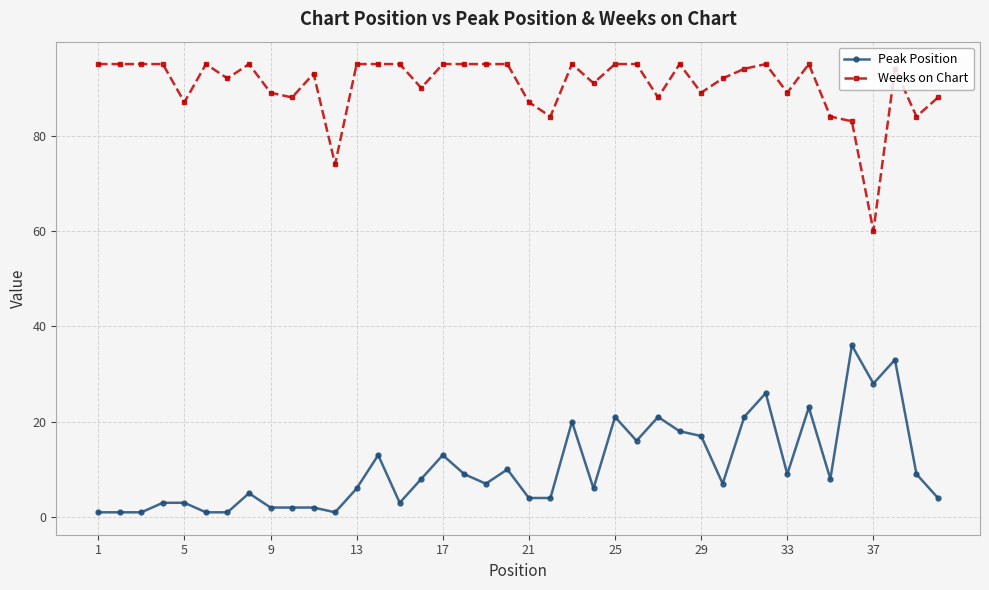

True or false: Peak Position and Weeks on Chart intersect in this chart.

False